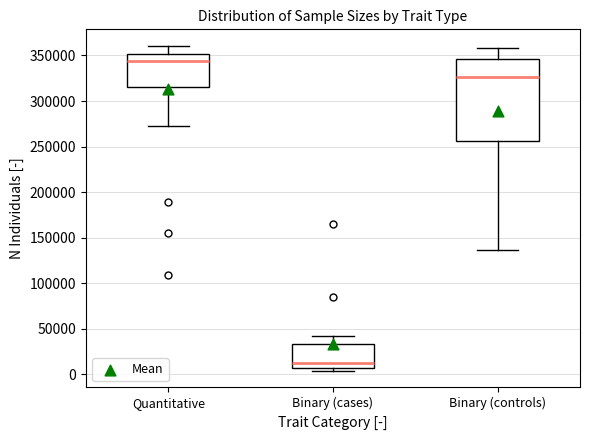

Reading left to right, transcribe this box plot: for each box, give where its median line is, the range the box spans, and where its two whiskers end, as read against the y-axis. The values are not printed on the chart, so give them approximately, as read against the axis.

Quantitative: median 345000, box 315000 to 350000, whiskers 270000 to 360000
Binary (cases): median 10000, box 5000 to 35000, whiskers 5000 (just below the box's lower edge) to 40000
Binary (controls): median 325000, box 255000 to 345000, whiskers 135000 to 360000